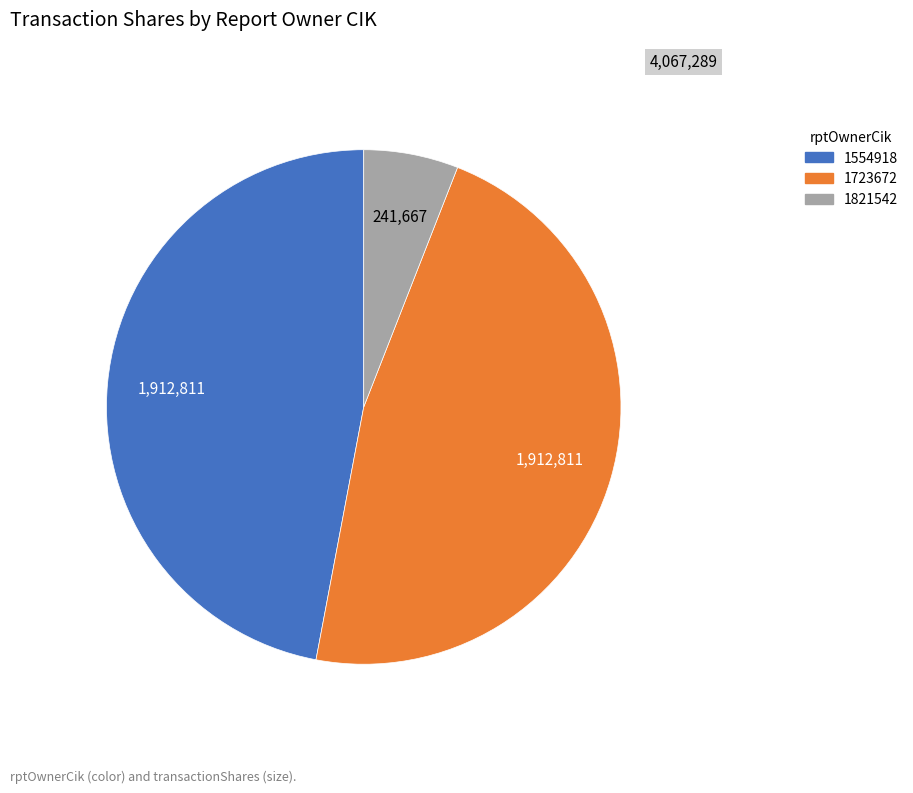

What is the ratio of the value at 1821542 to the value at 1554918?

0.1